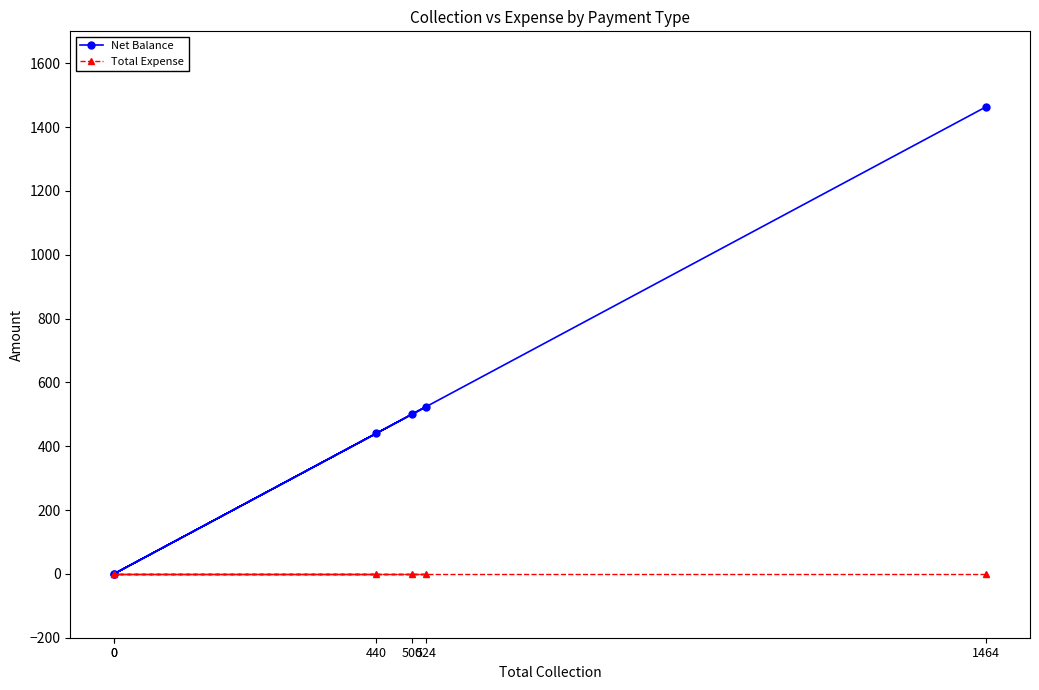

Rank the series by their maximum value, from highest to lowest.

Net Balance, Total Expense